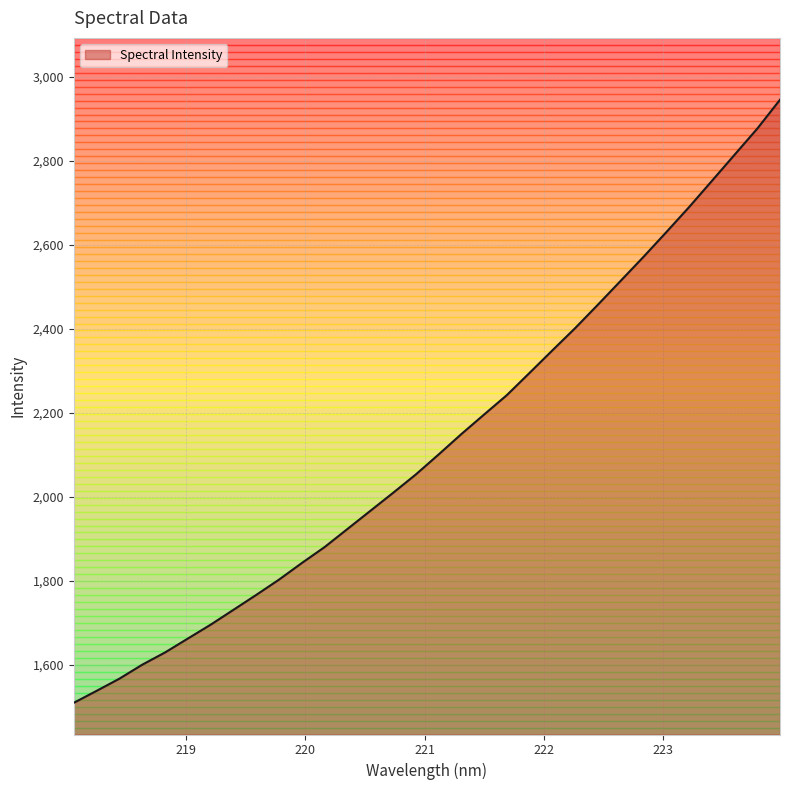

What is the greatest value displayed?

2945.2